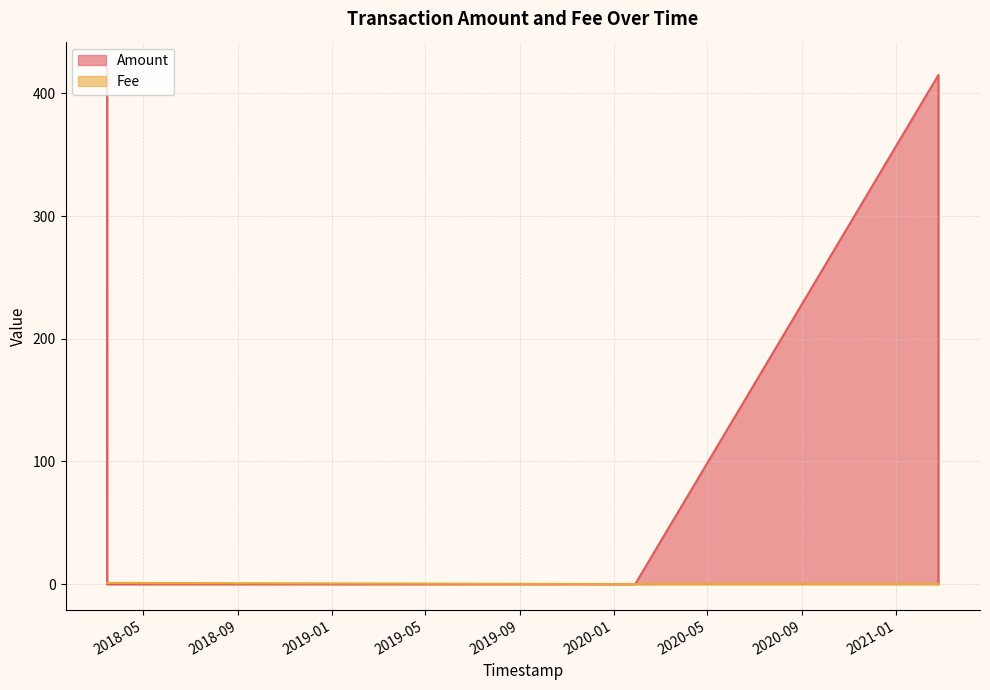

How many lines are shown in the chart?

2